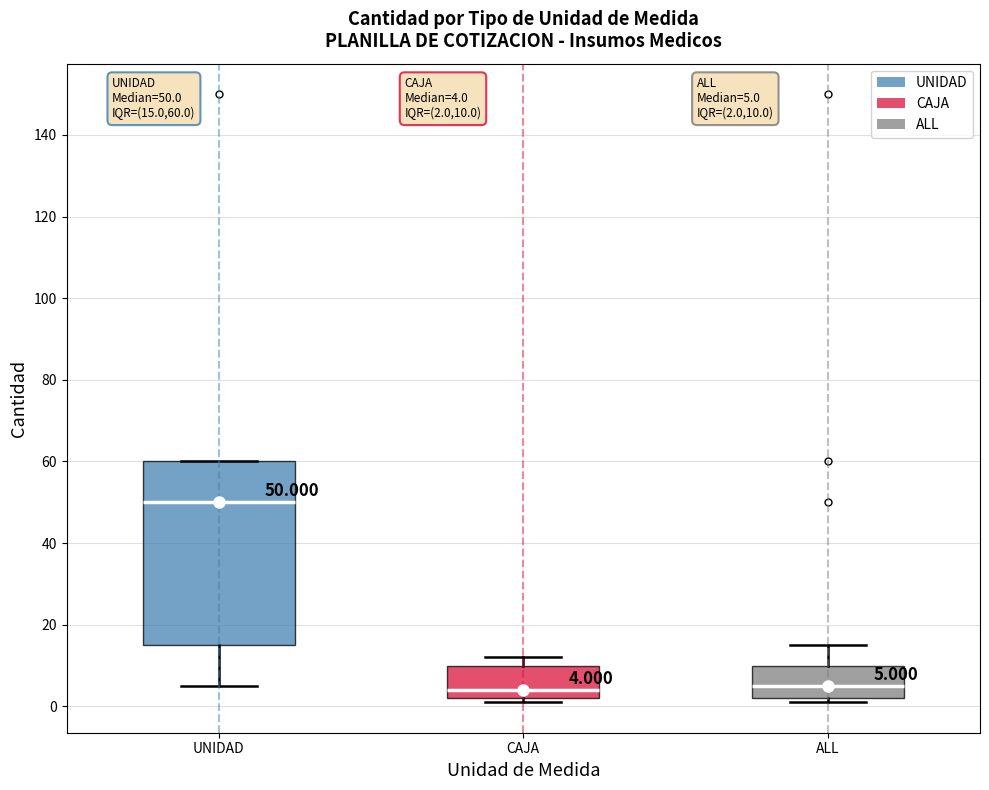

Which box has the highest median line?

UNIDAD